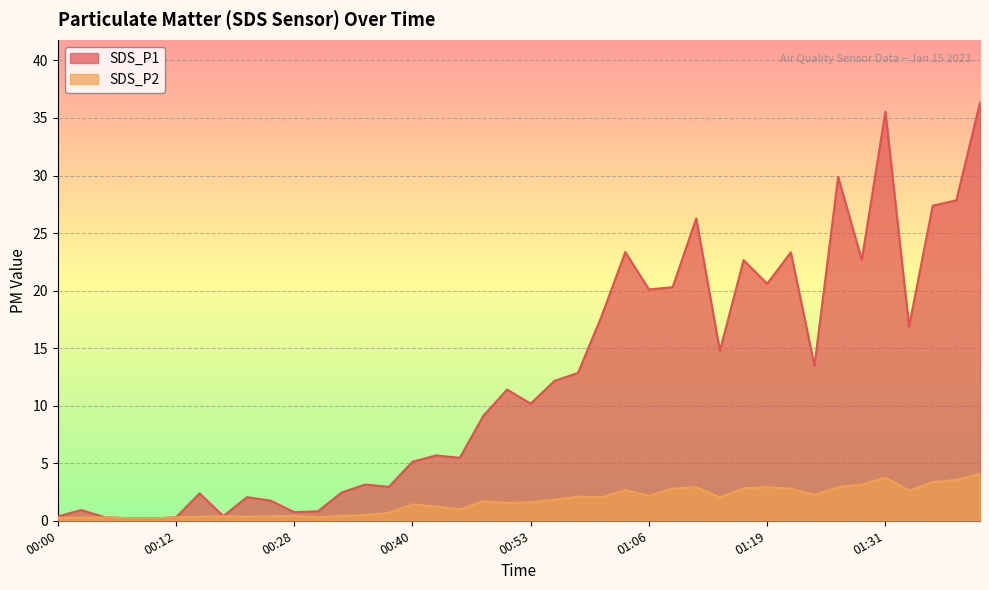

What is the sum of the SDS_P1 values at 00:30 and 01:36?

28.2